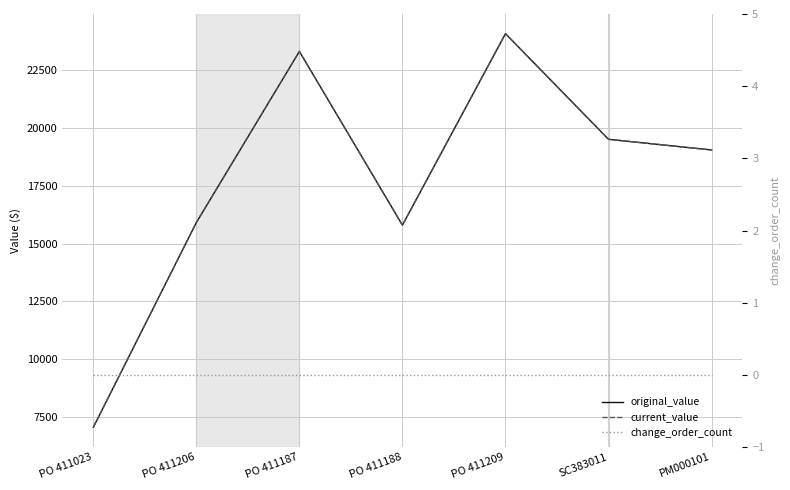

At which category is the sum across all series the highest?

PO 411209